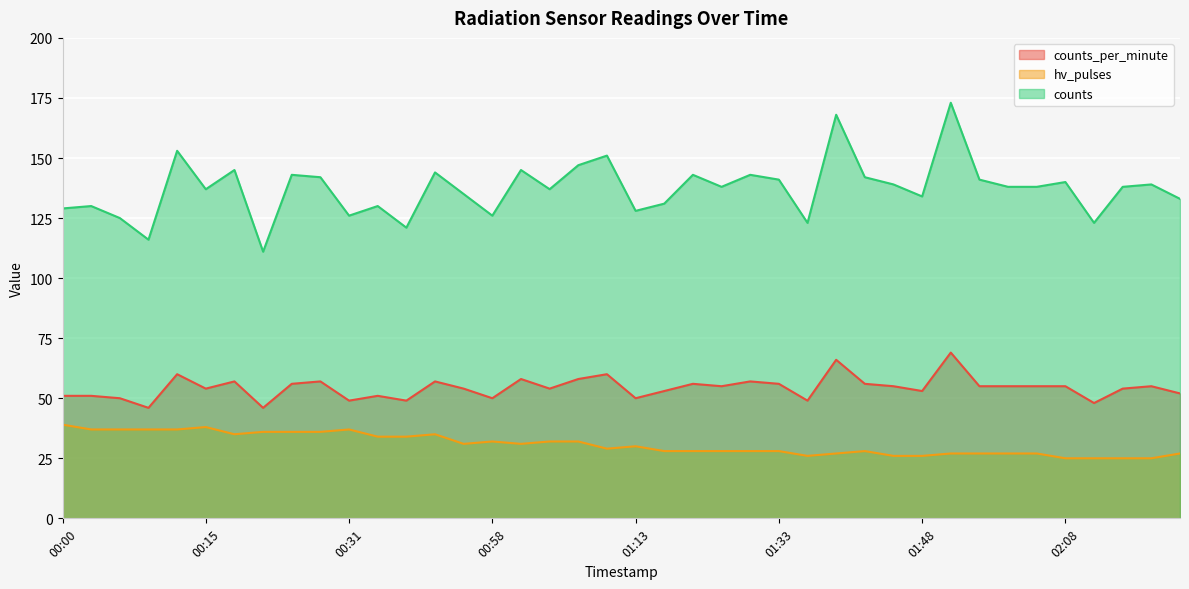

Rank the series by their maximum value, from highest to lowest.

counts, counts_per_minute, hv_pulses